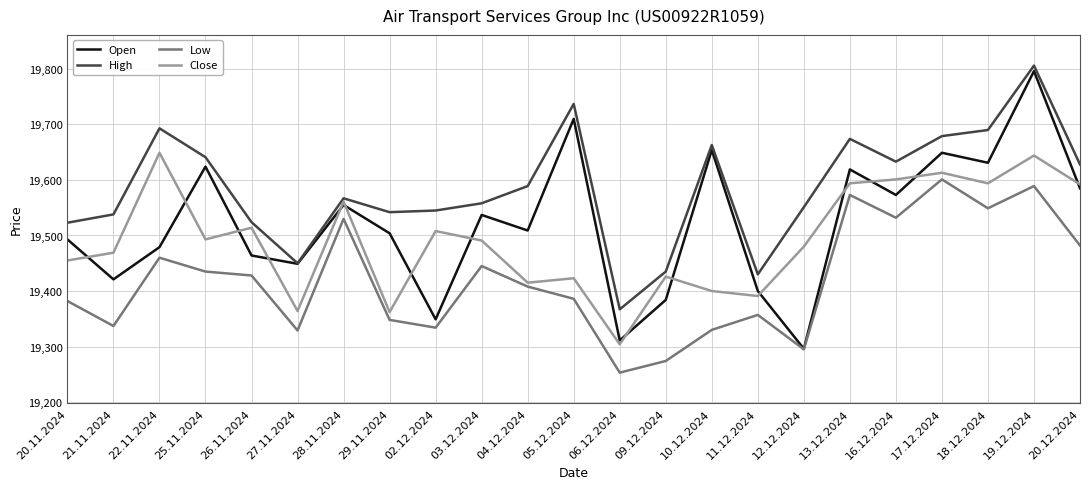

What value does the High series have at 17.12.2024, to the nearest 5?

19680